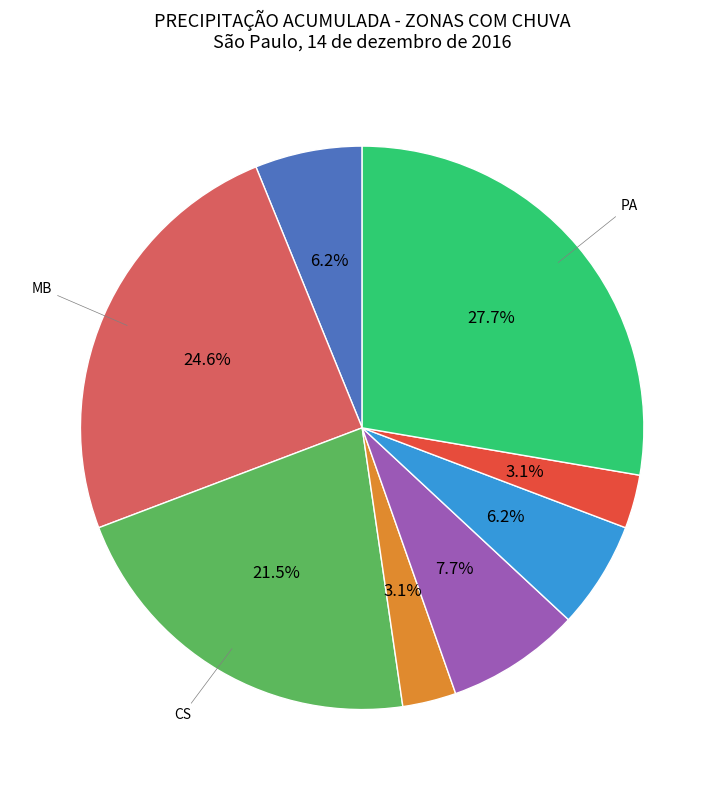

How many segments does this pie chart have?

8